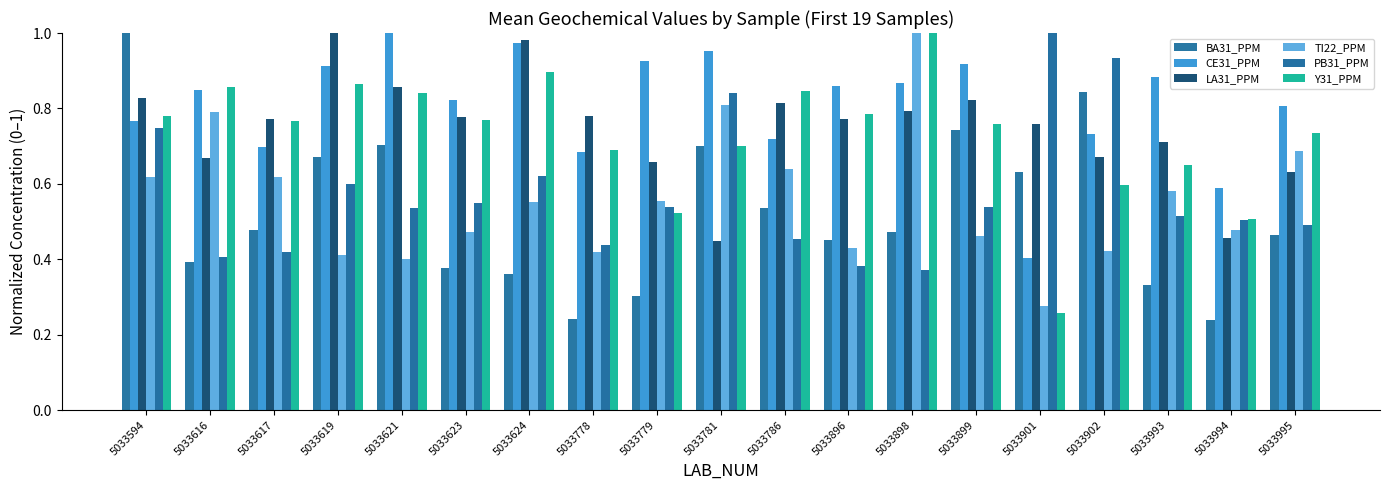

Which series changed the most between 5033616 and 5033781?

PB31_PPM